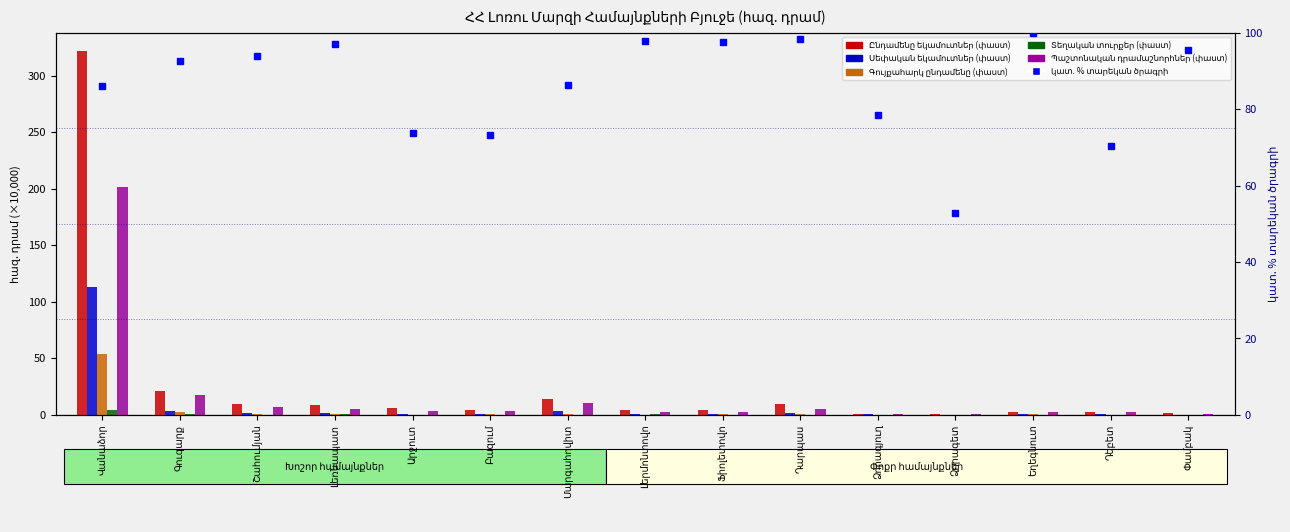

List the labels in order of Գույքահարկ ընդամենը (փաստ) value, smallest first.

Ձորագետ, Ձորագյուղ, Փամբակ, Դեբետ, Արջուտ, Լերմոնտովո, Եղեգնուտ, Ֆիոլետովո, Լեռնապատ, Բազում, Դարպաս, Շահումյան, Մարգահովիտ, Գուգարք, Վանաձոր